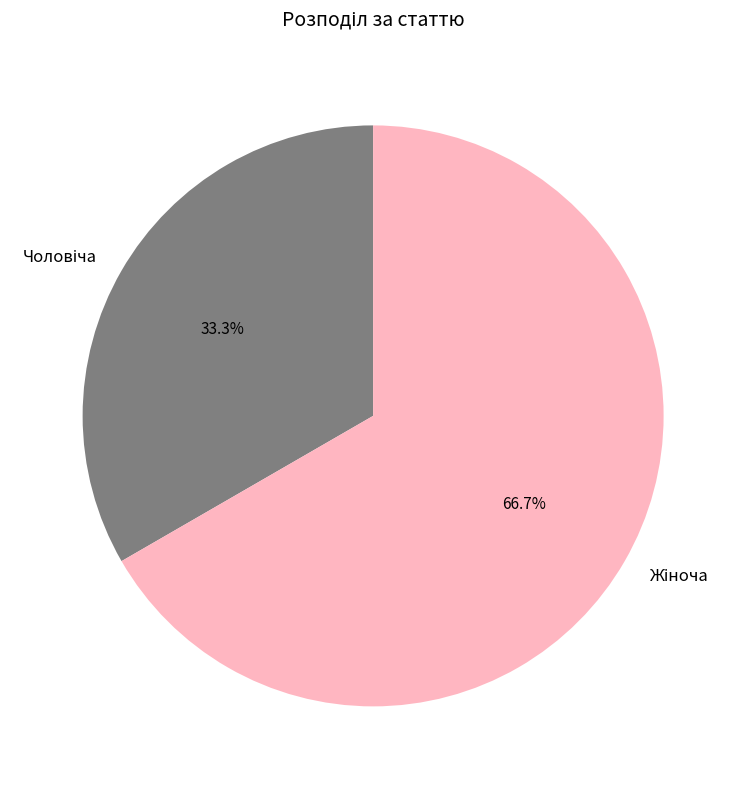

How many slices are in this pie chart?

2